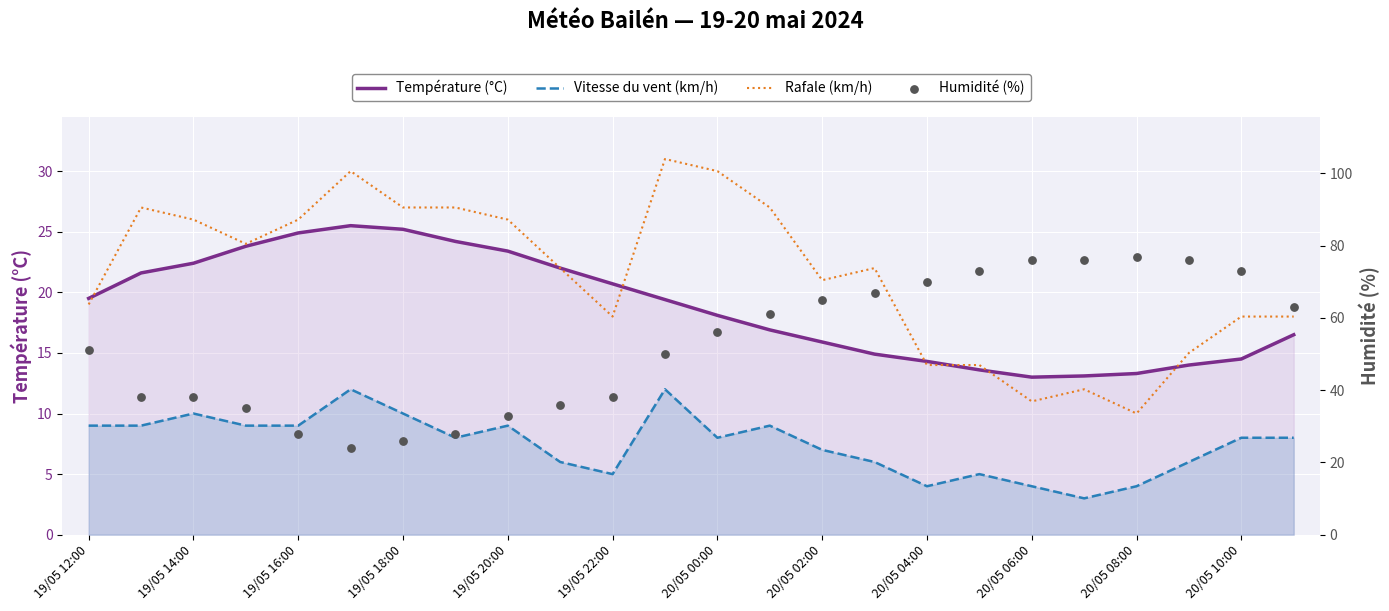

Which series has the widest spread of Y values?

Humidité (%)